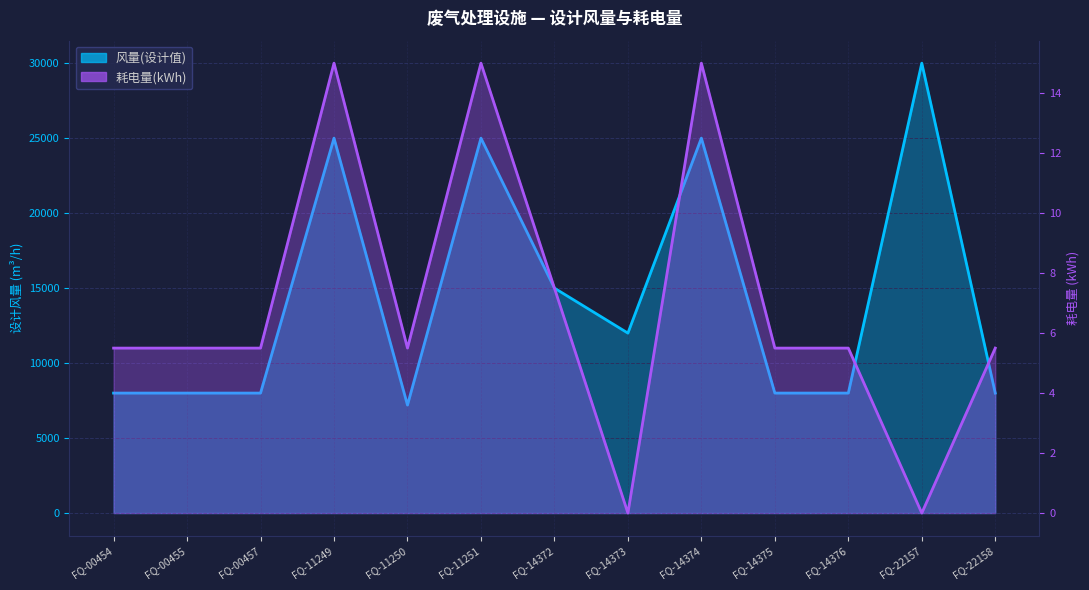

Which series has the widest spread of values?

风量(设计值)